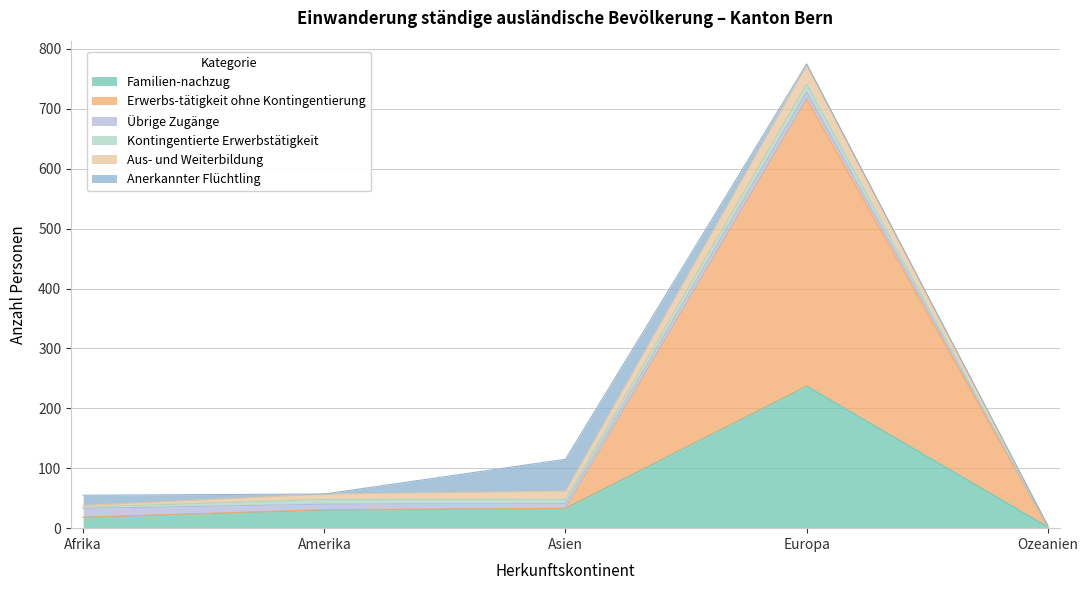

In Übrige Zugänge, how many points are higher than both neighbors (excluding endpoints)?

1